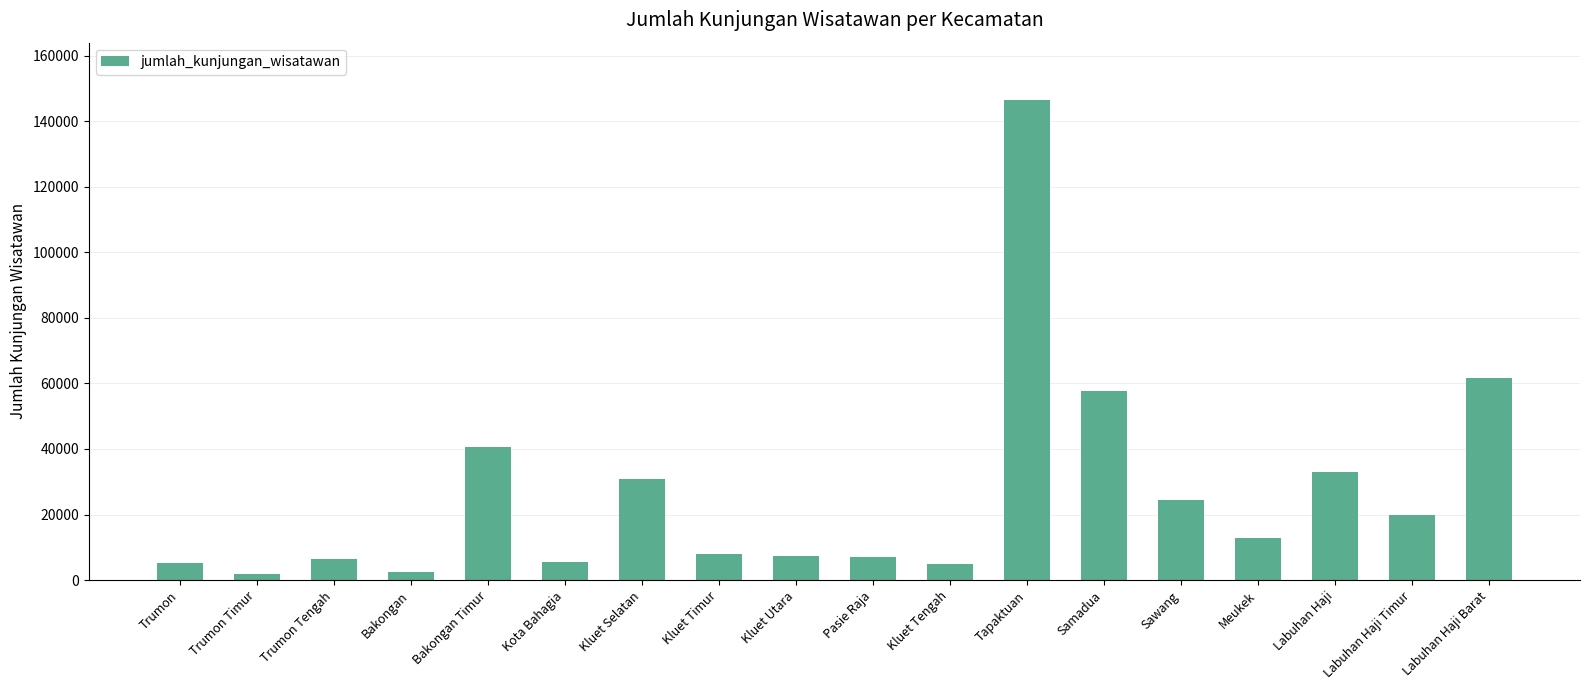

Are the bars horizontal?

No